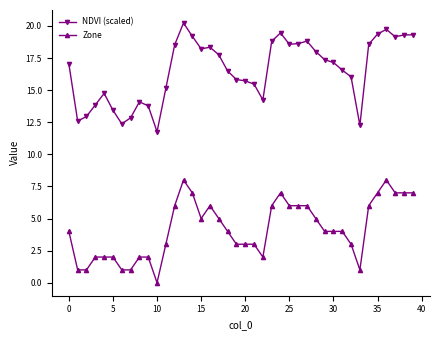

Rank the series by their average value, from highest to lowest.

NDVI (scaled), Zone